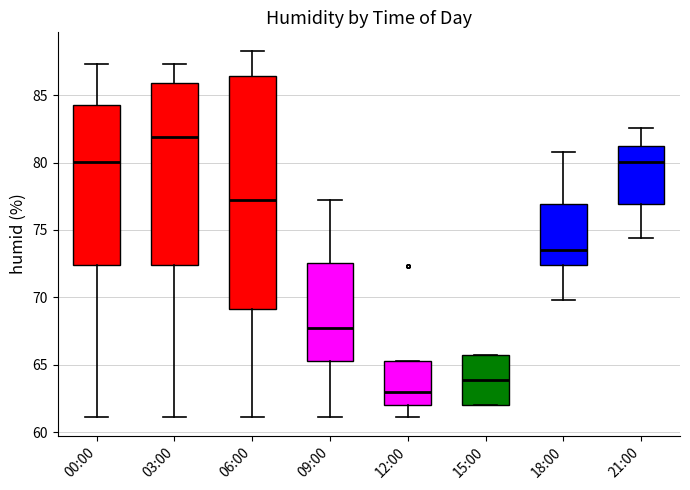

Comparing the boxes themselves (not the whiskers), which one is the tallest?

06:00